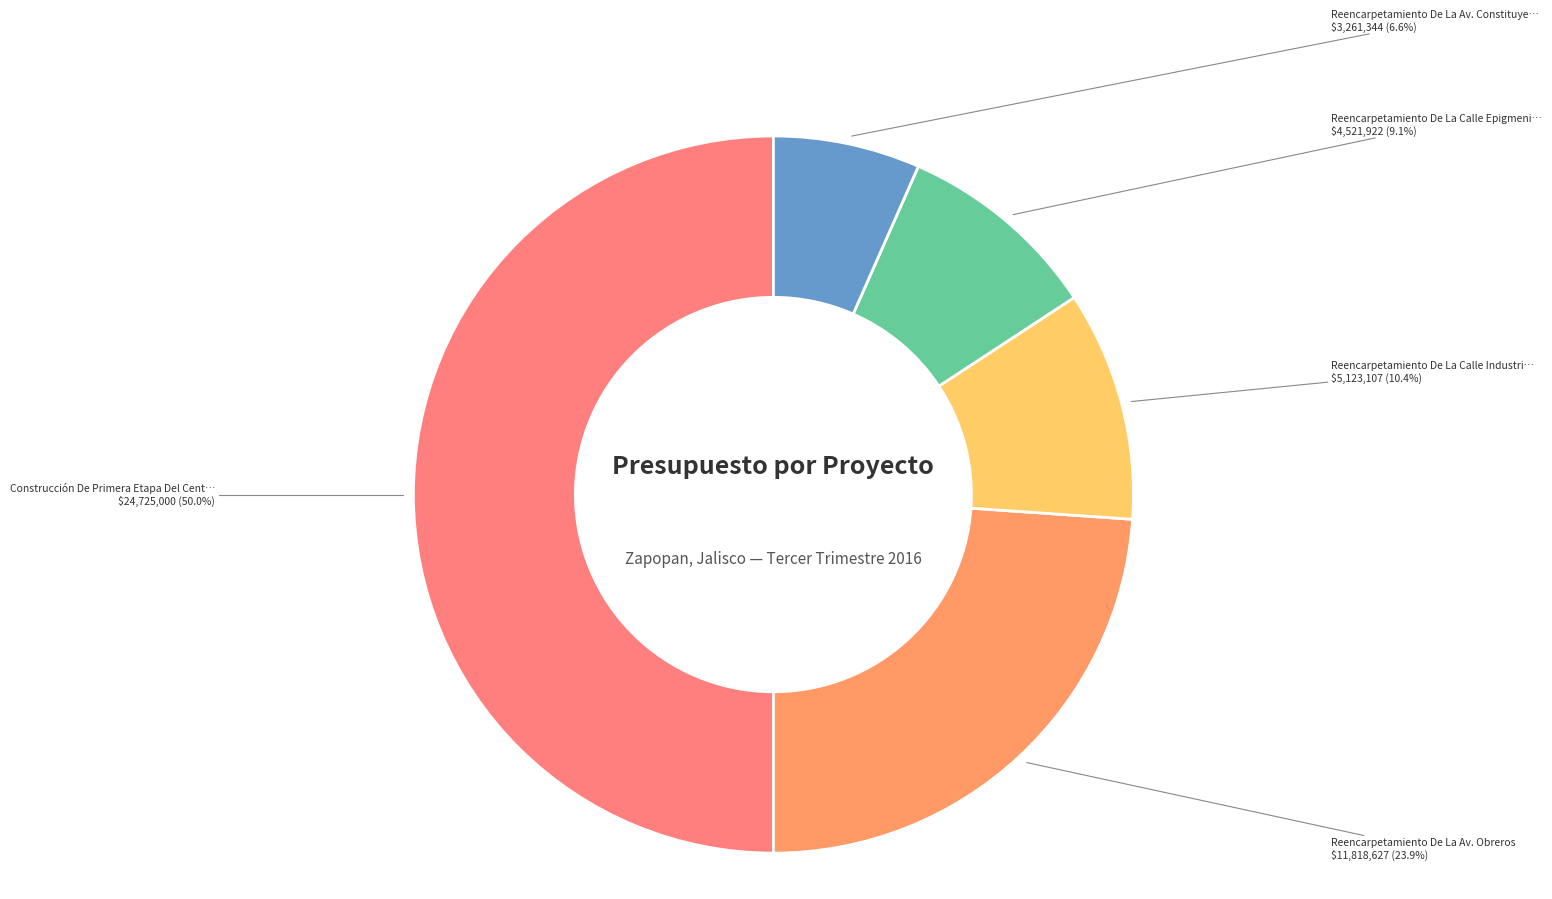

How many segments does this pie chart have?

5